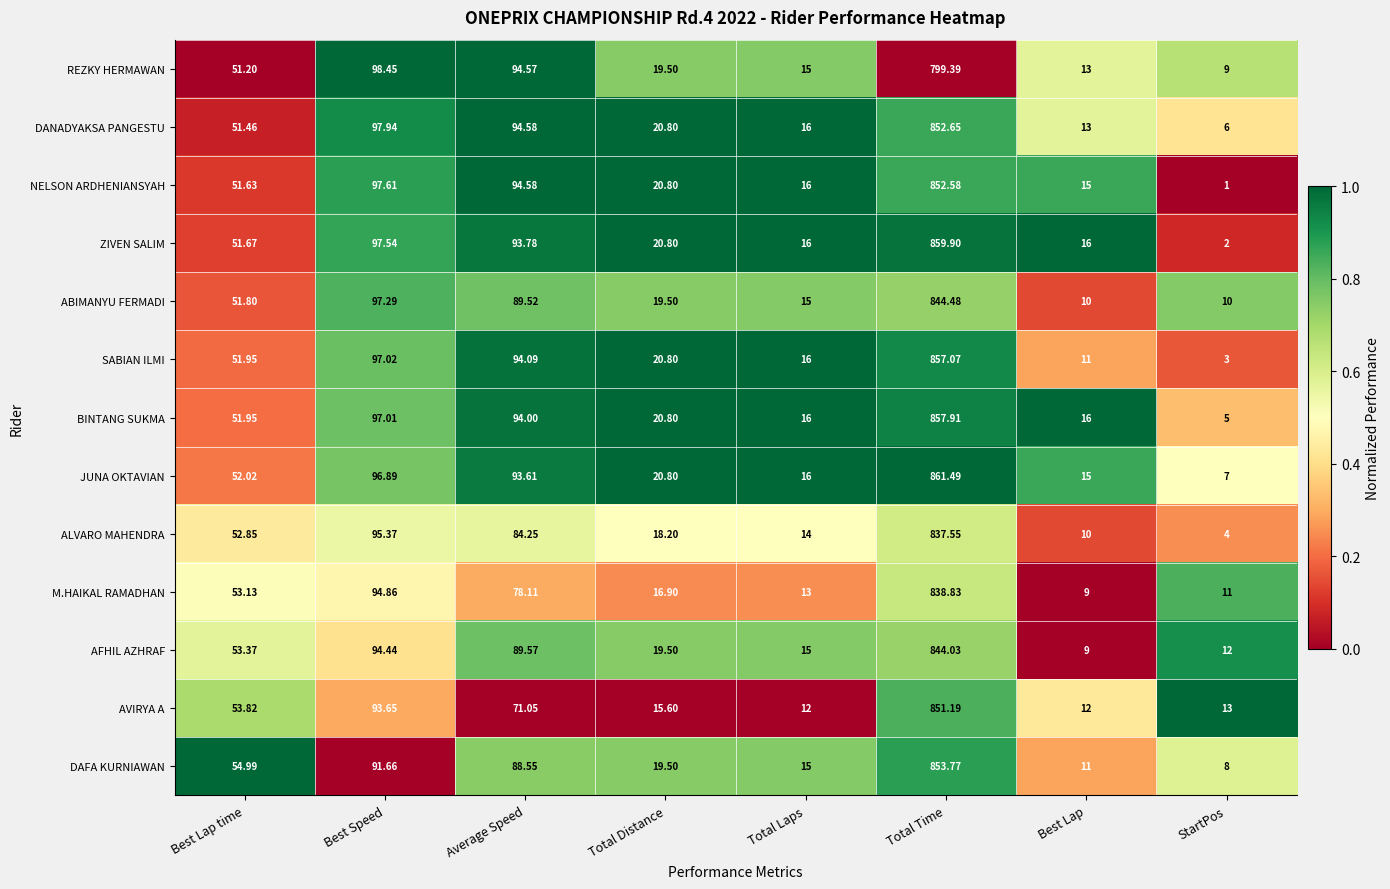

Where is ZIVEN SALIM nearest to the value 430?

Best Speed